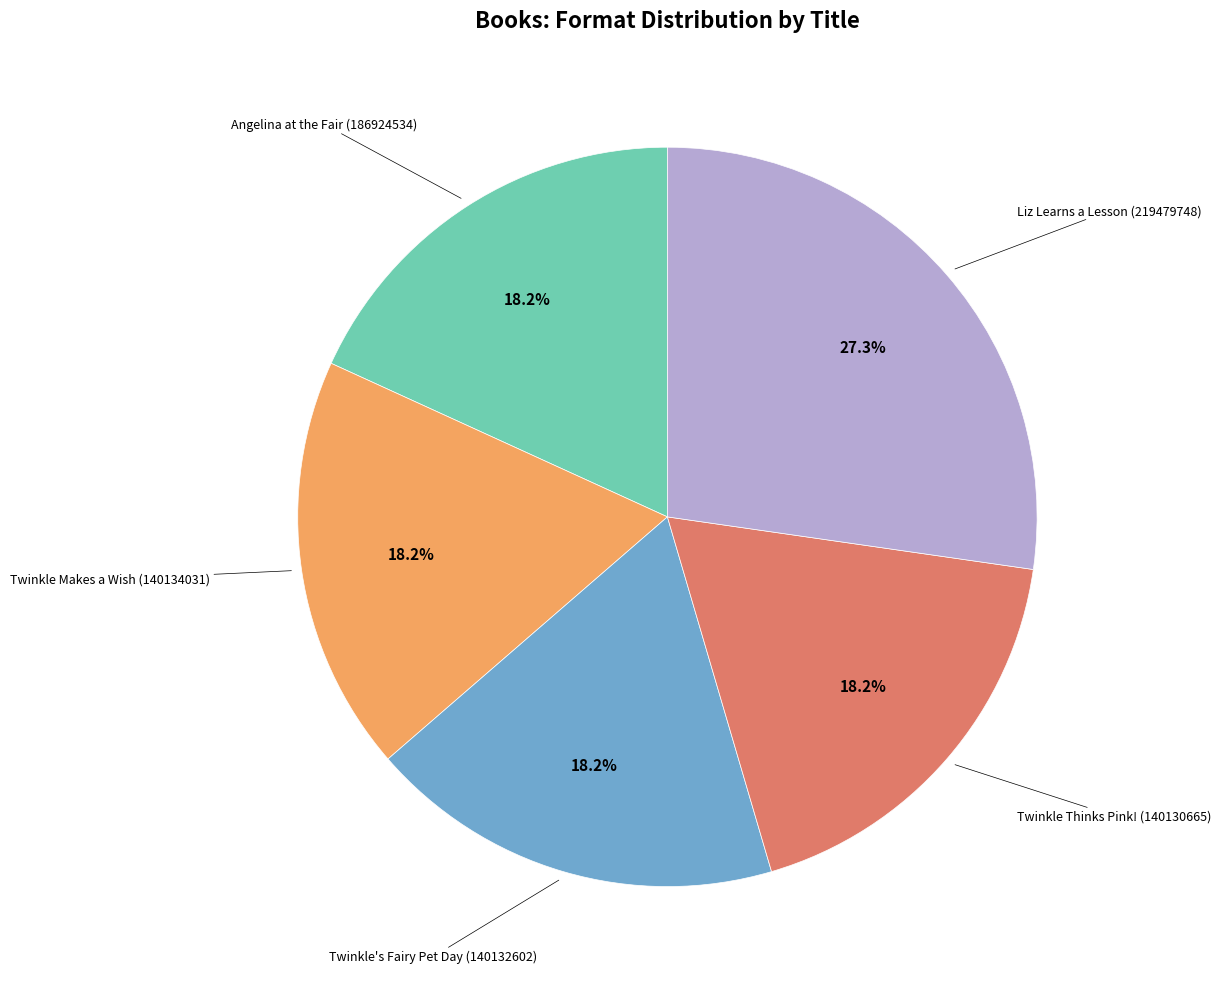

To the nearest percent, what is the average slice percentage?

20%